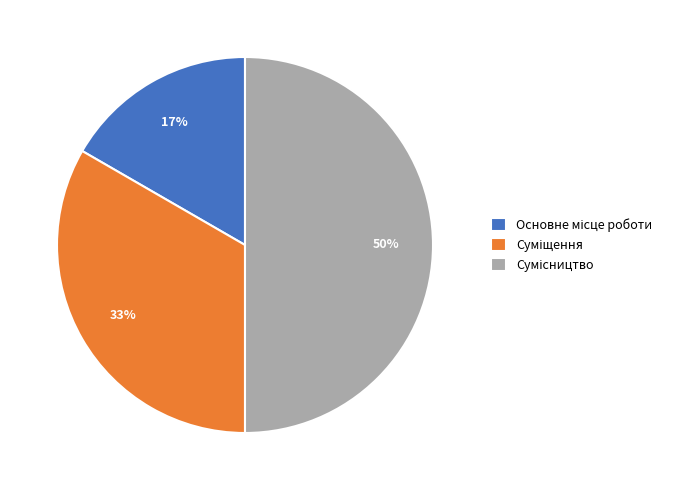

True or false: Основне місце роботи accounts for 17% of the total.

True